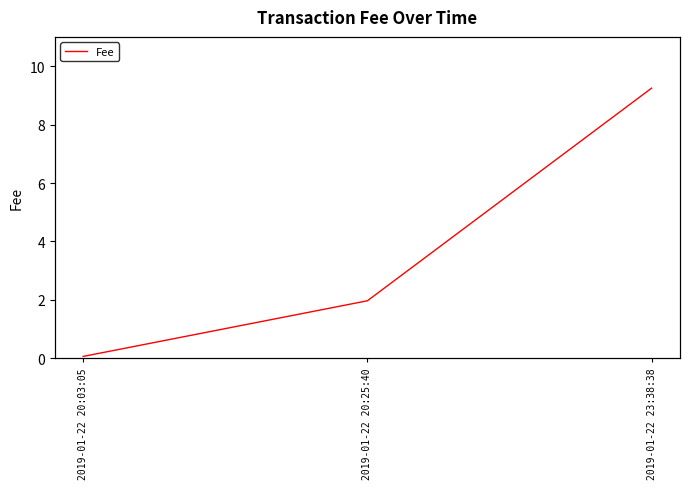

List the labels in order of value, smallest first.

2019-01-22 20:03:05, 2019-01-22 20:25:40, 2019-01-22 23:38:38